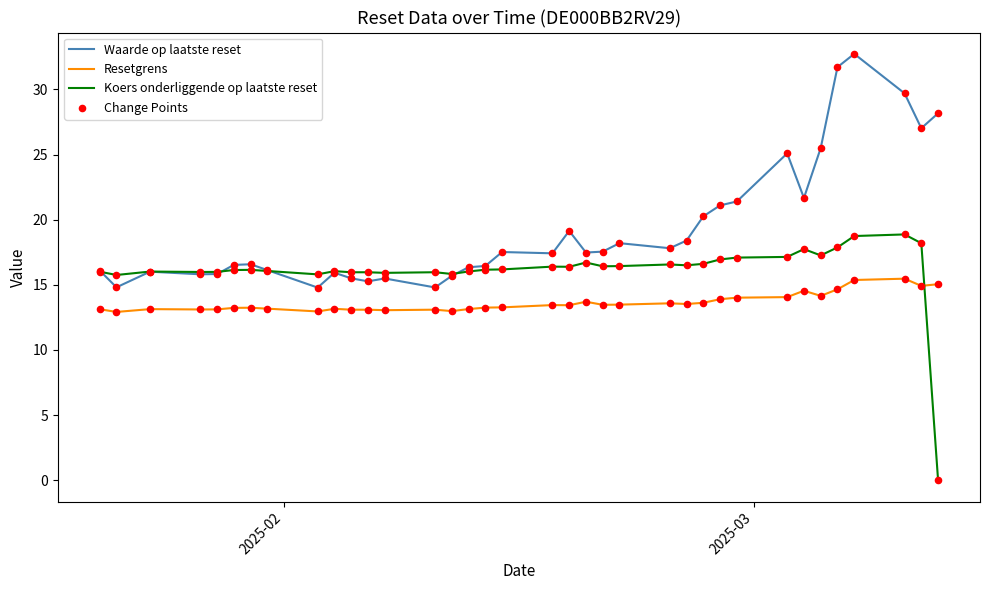

True or false: Resetgrens and Waarde op laatste reset cross at least once.

False